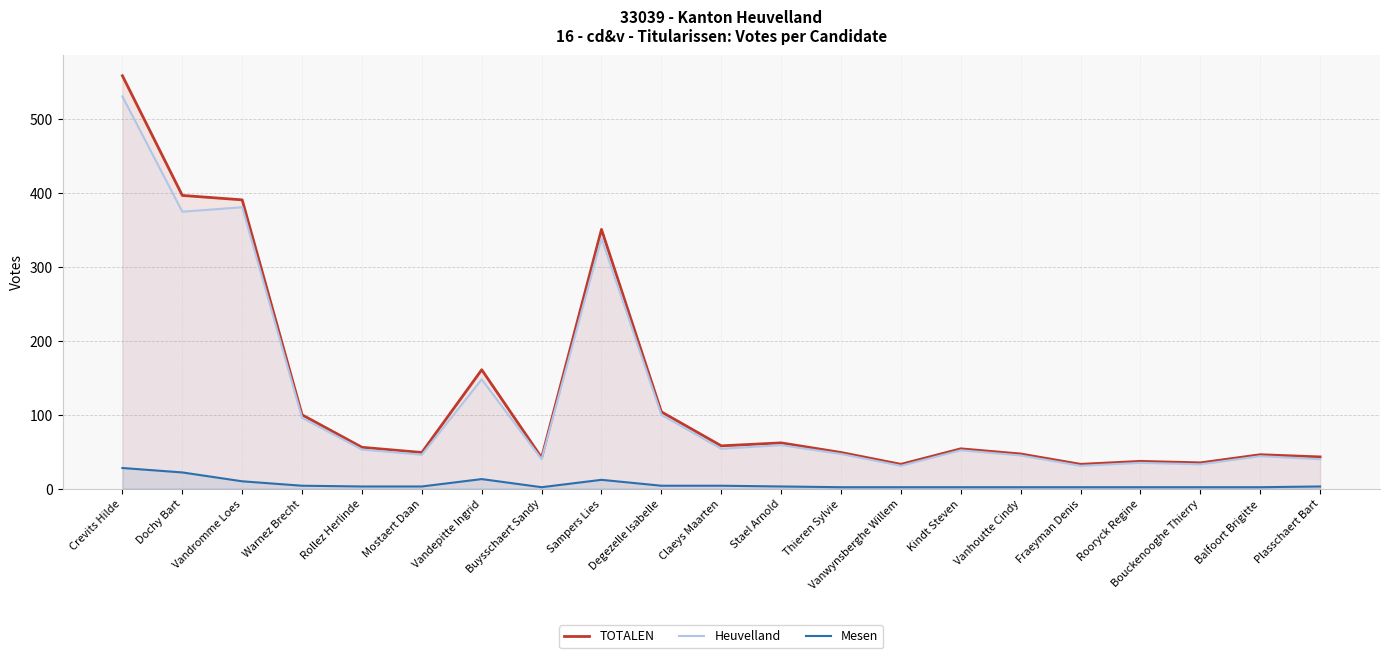

What is the label of the 3rd point from the left?

Vandromme Loes